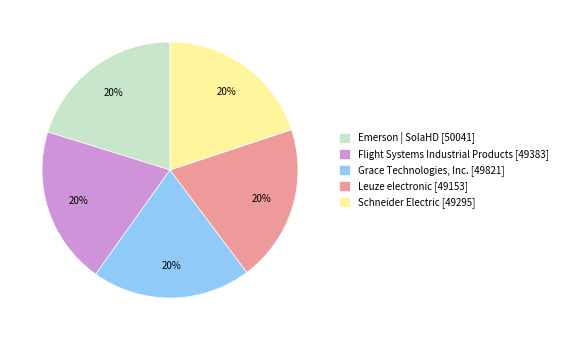

Do Grace Technologies, Inc. and Leuze electronic together represent more than half of the pie?

No